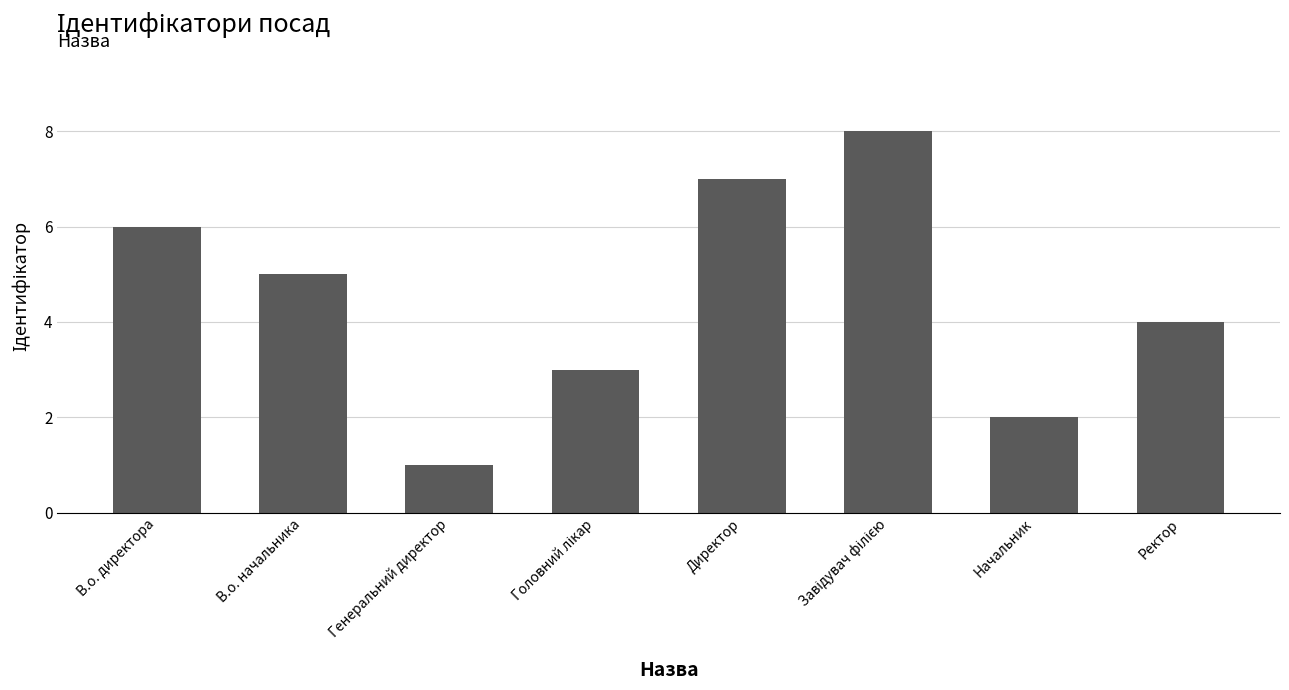

What is the value of the 1st bar from the left?

6